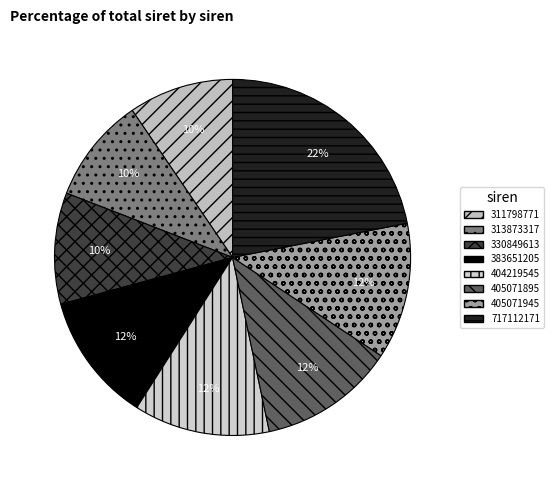

How many segments does this pie chart have?

8